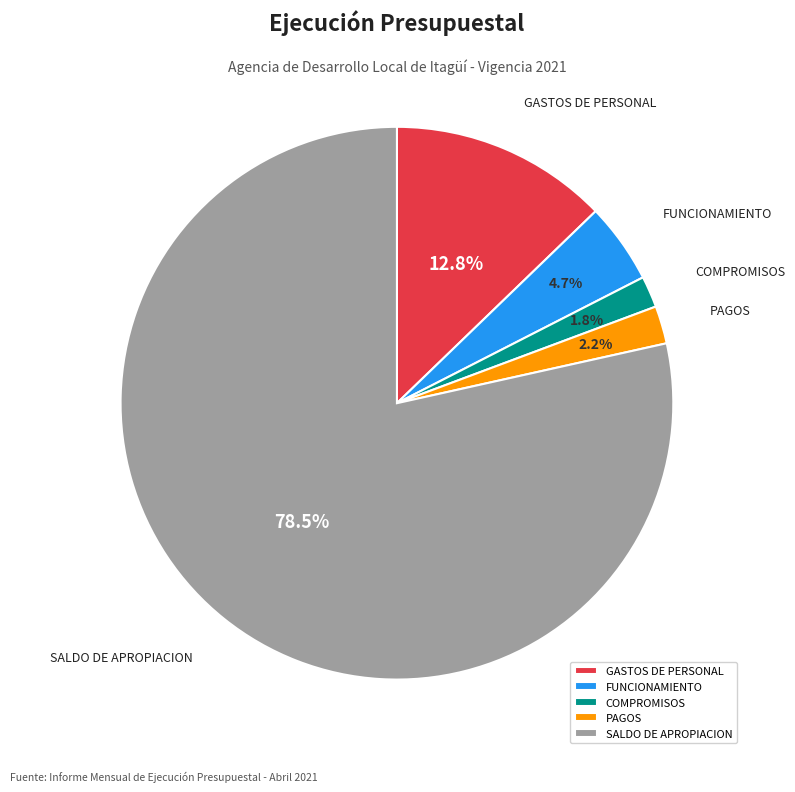

What portion of the pie excludes SALDO DE APROPIACION?

21.5%